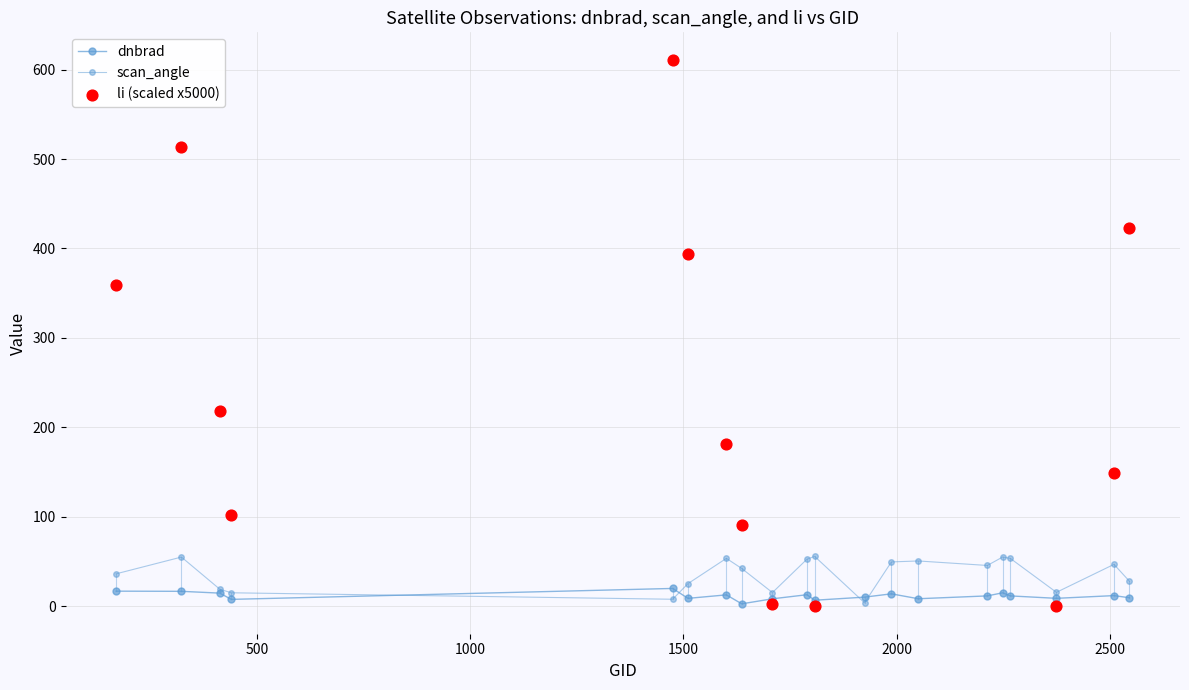

Which series has the largest total across all categories?

scan_angle